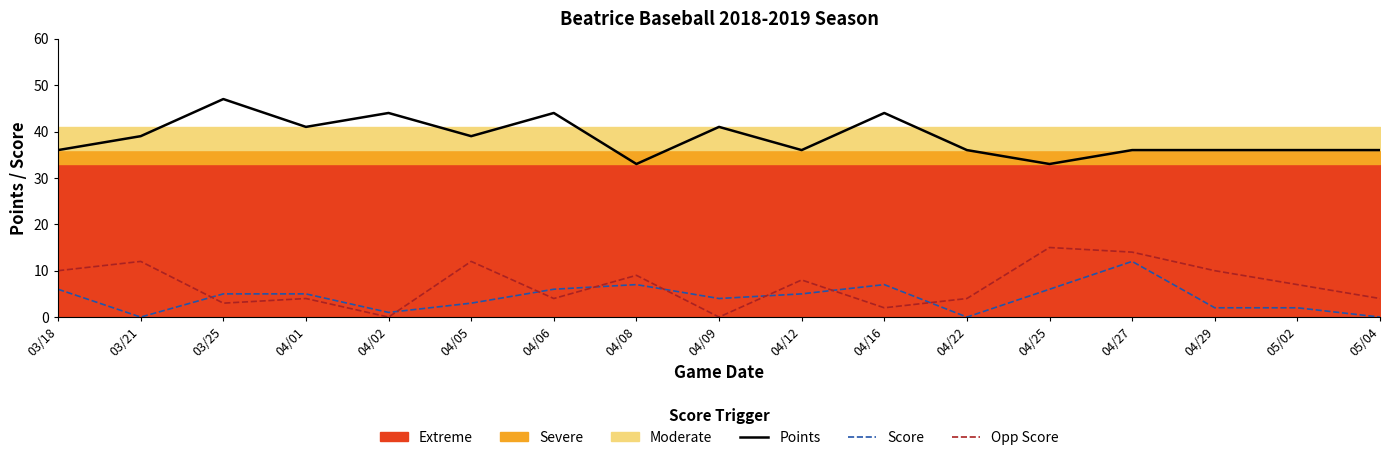

At how many categories does at least one series exceed 28?

17